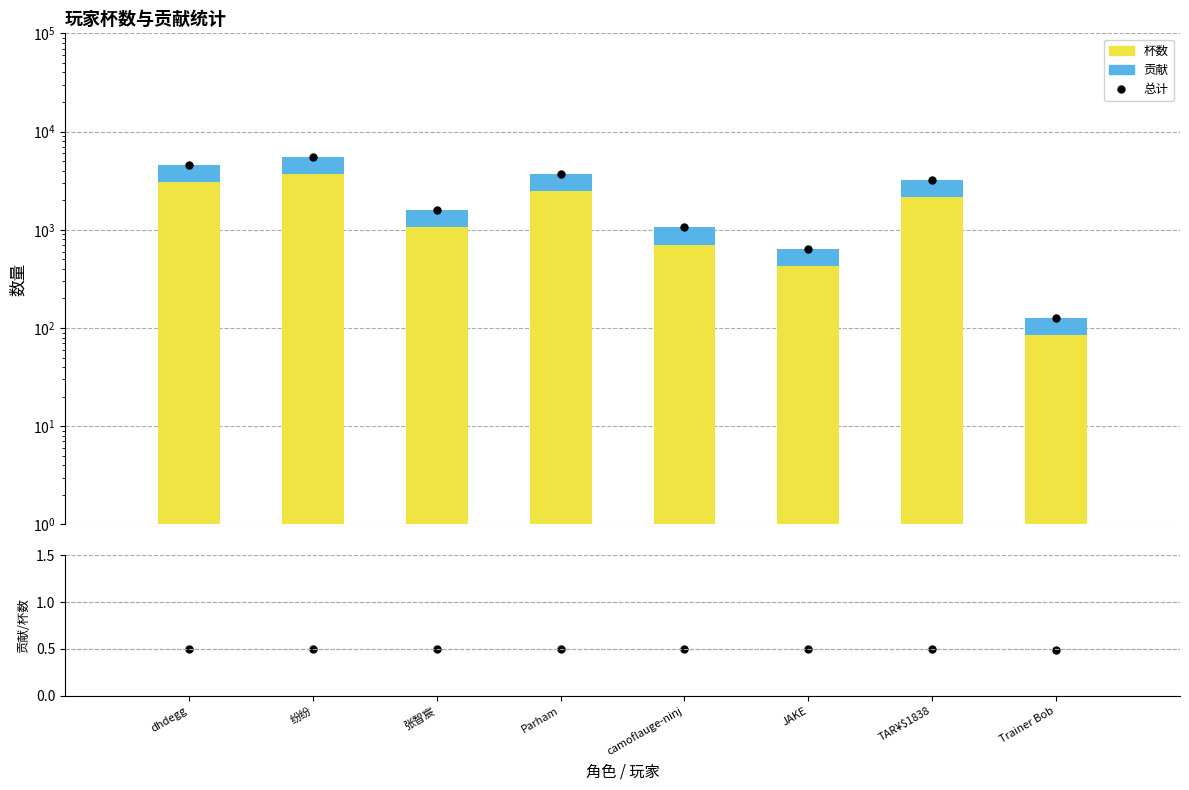

What is the lowest value of the 贡献 series?

42.0